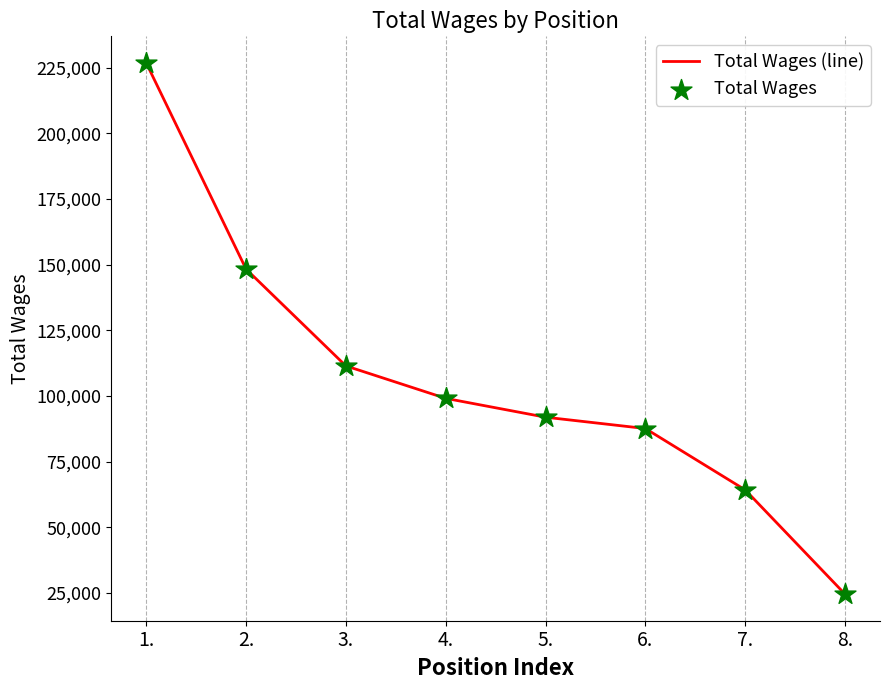

Approximately how many times larger is the value at 1. compared to 8.?

9.3